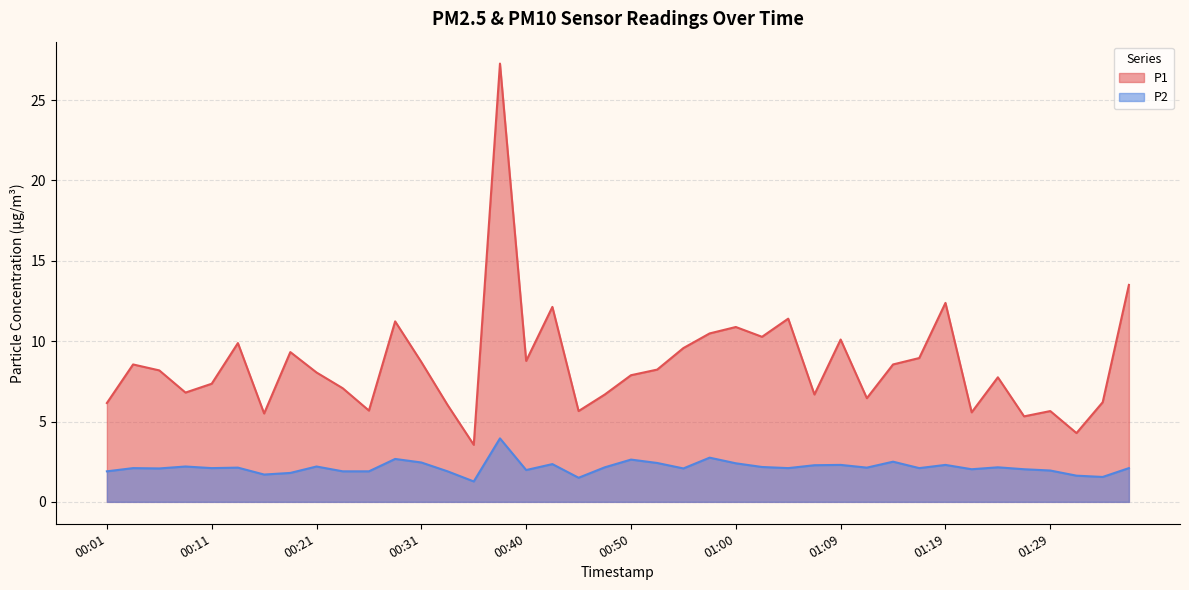

How many lines are shown in the chart?

2